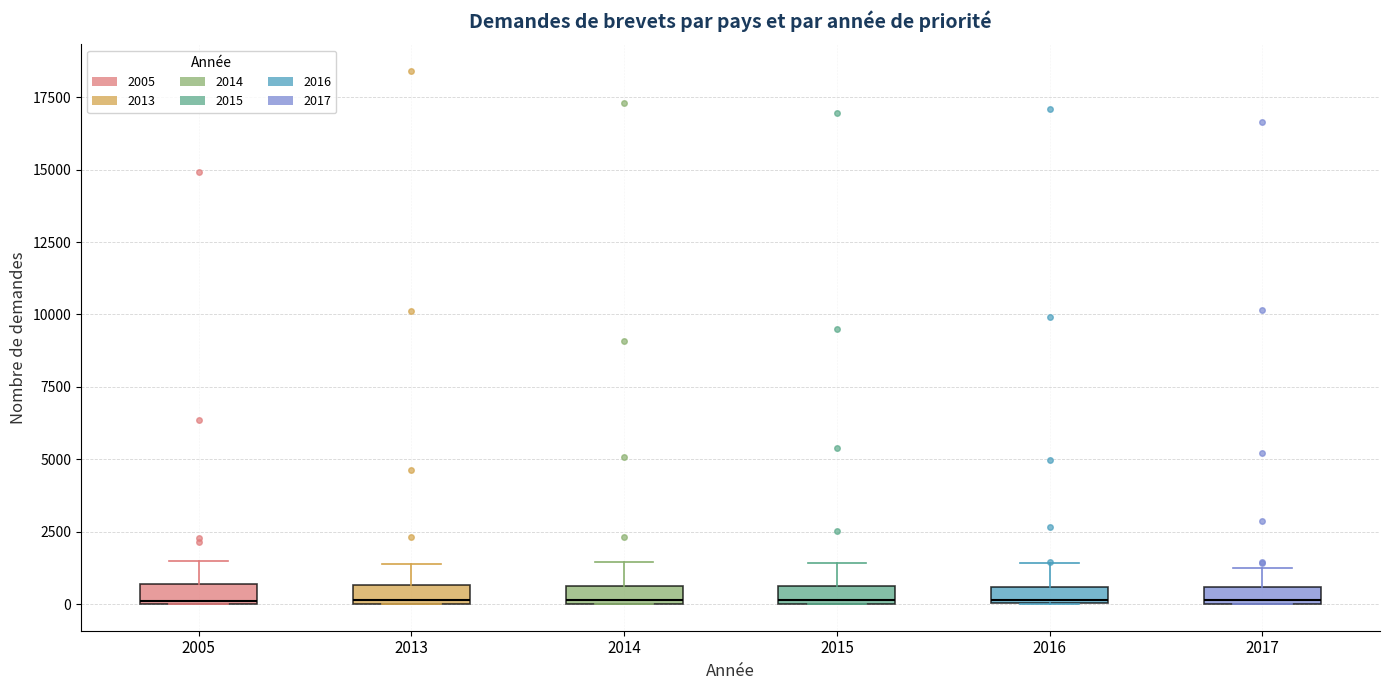

Where is the upper edge of the box at x = 2015 on the y-axis? The values are not printed on the chart, so give them approximately, as read against the axis.

500